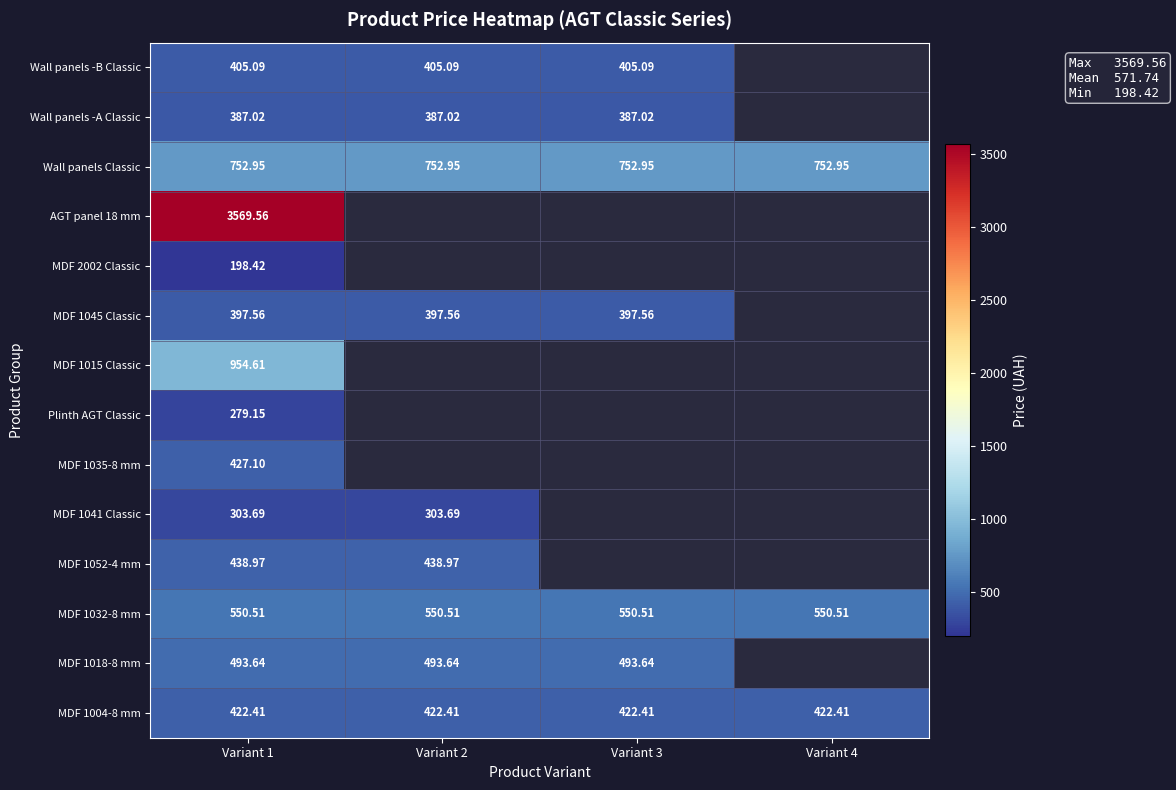

What is the maximum value shown in the chart?

3569.6